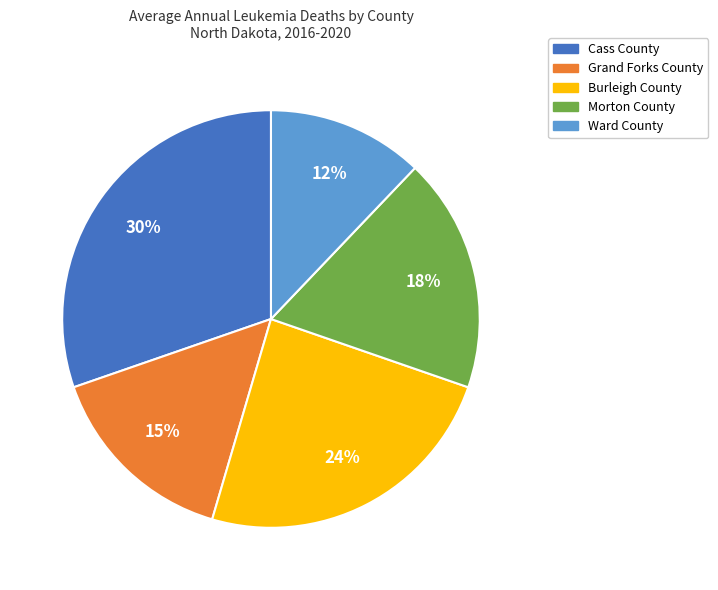

Which has a higher value, Ward County or Morton County?

Morton County